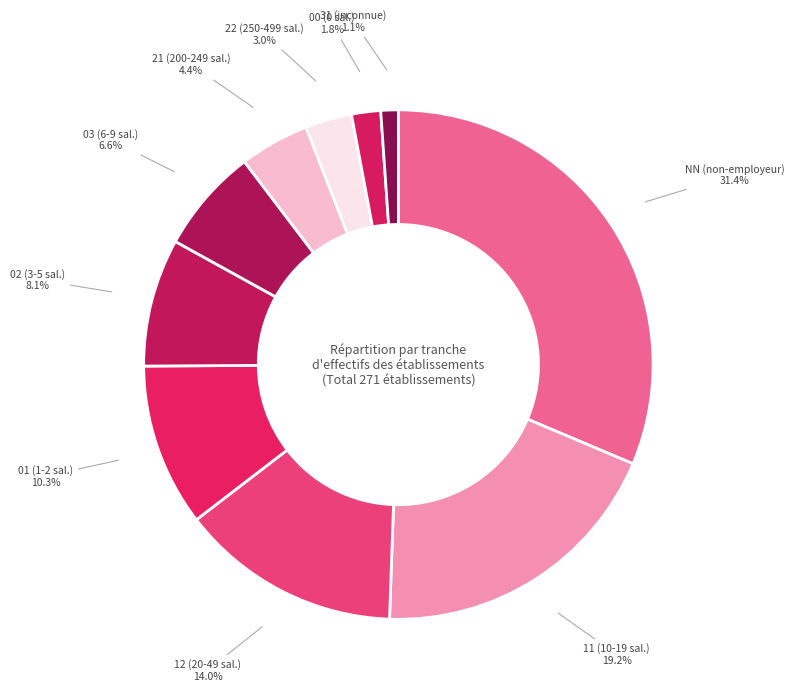

To the nearest percent, what portion does 00 represent?

2%